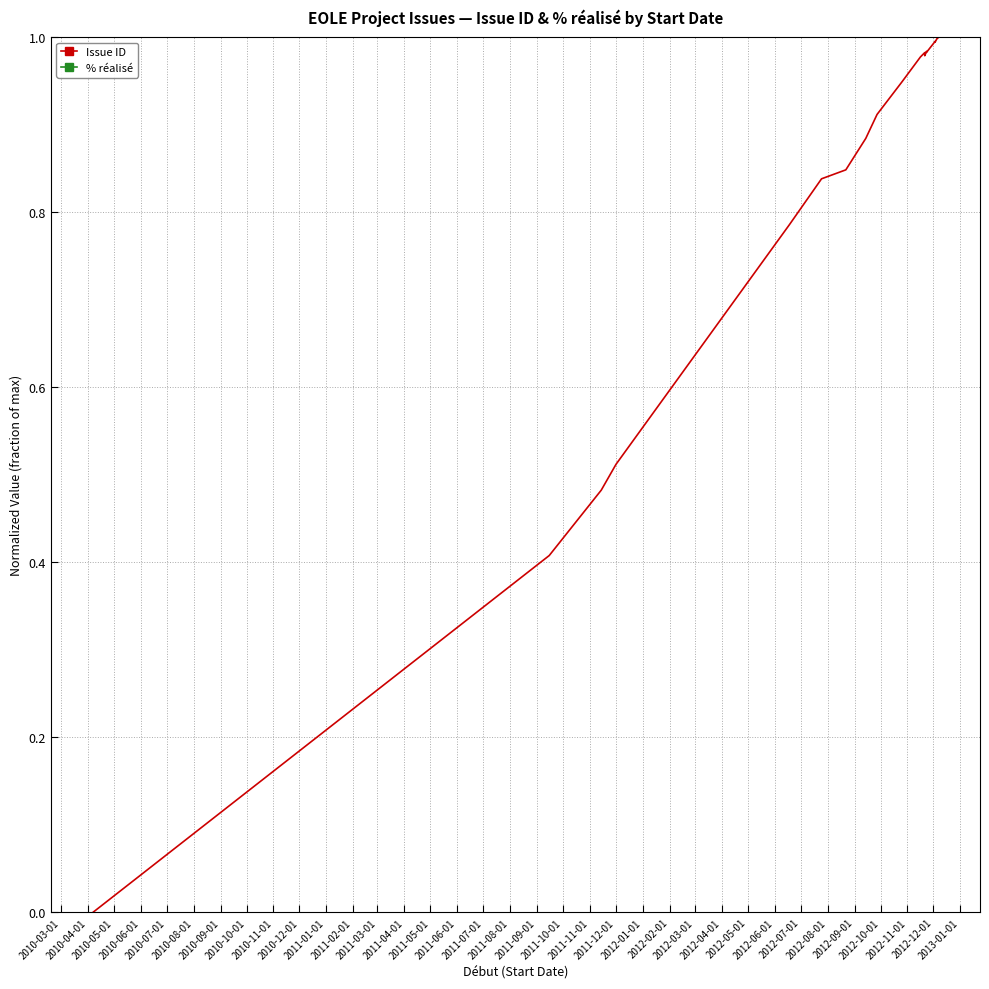

In Issue ID, how many points are lower than both neighbors (excluding endpoints)?

3